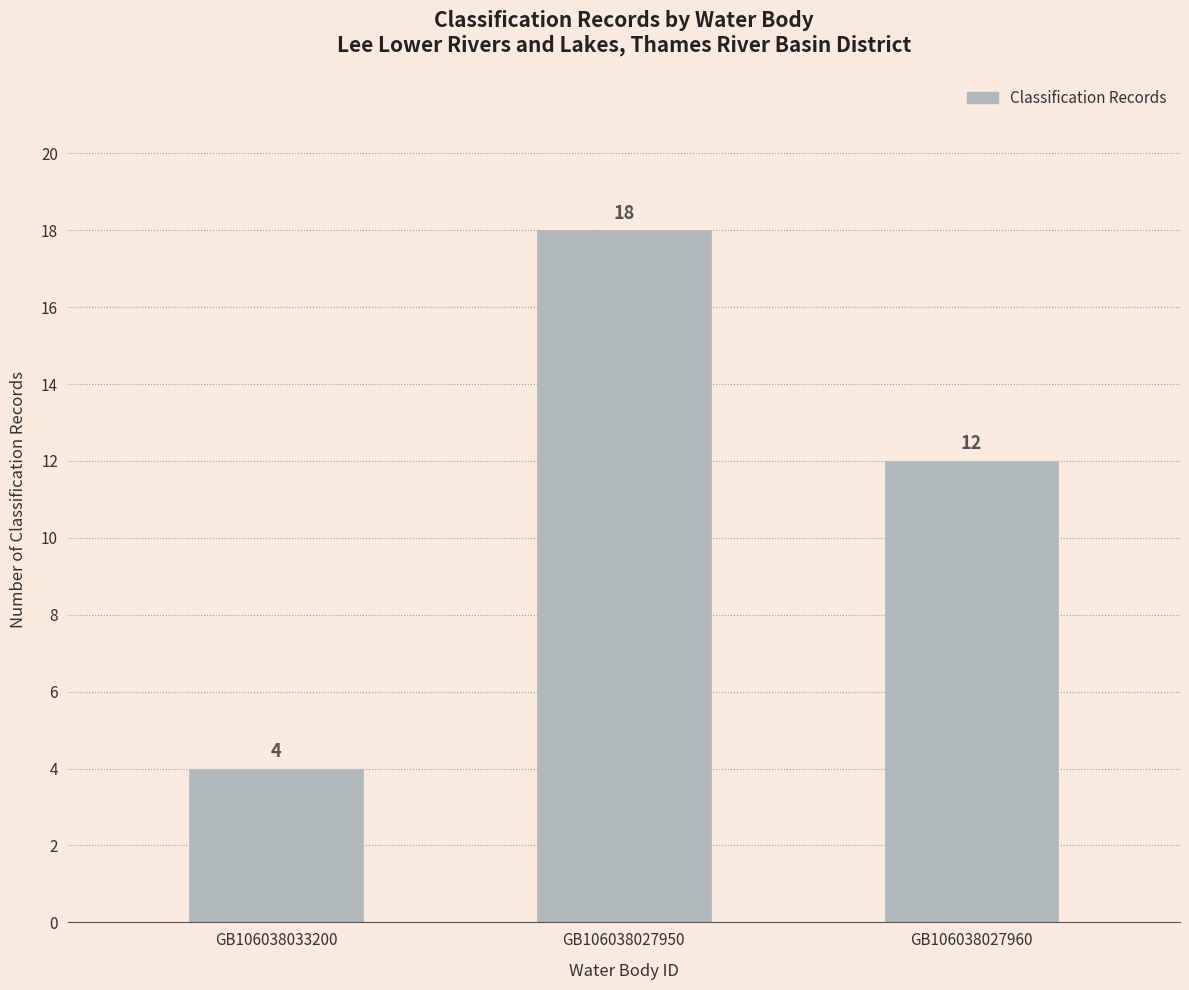

What is the ratio of the value at GB106038027960 to the value at GB106038027950?

0.7